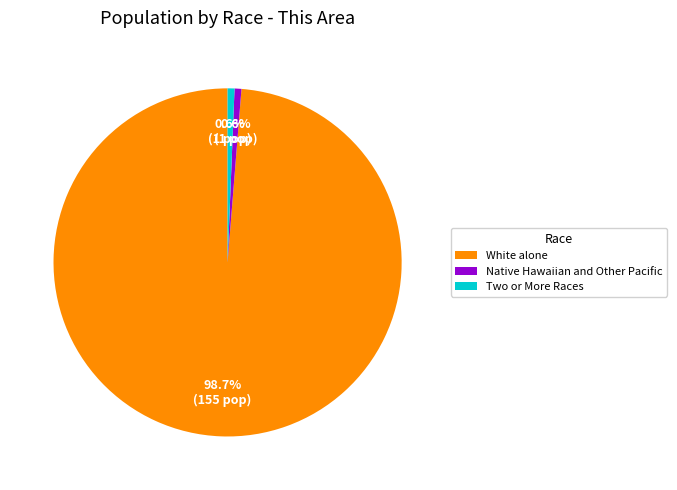

To the nearest percent, what is the difference between the largest and smallest slice percentages?

98%